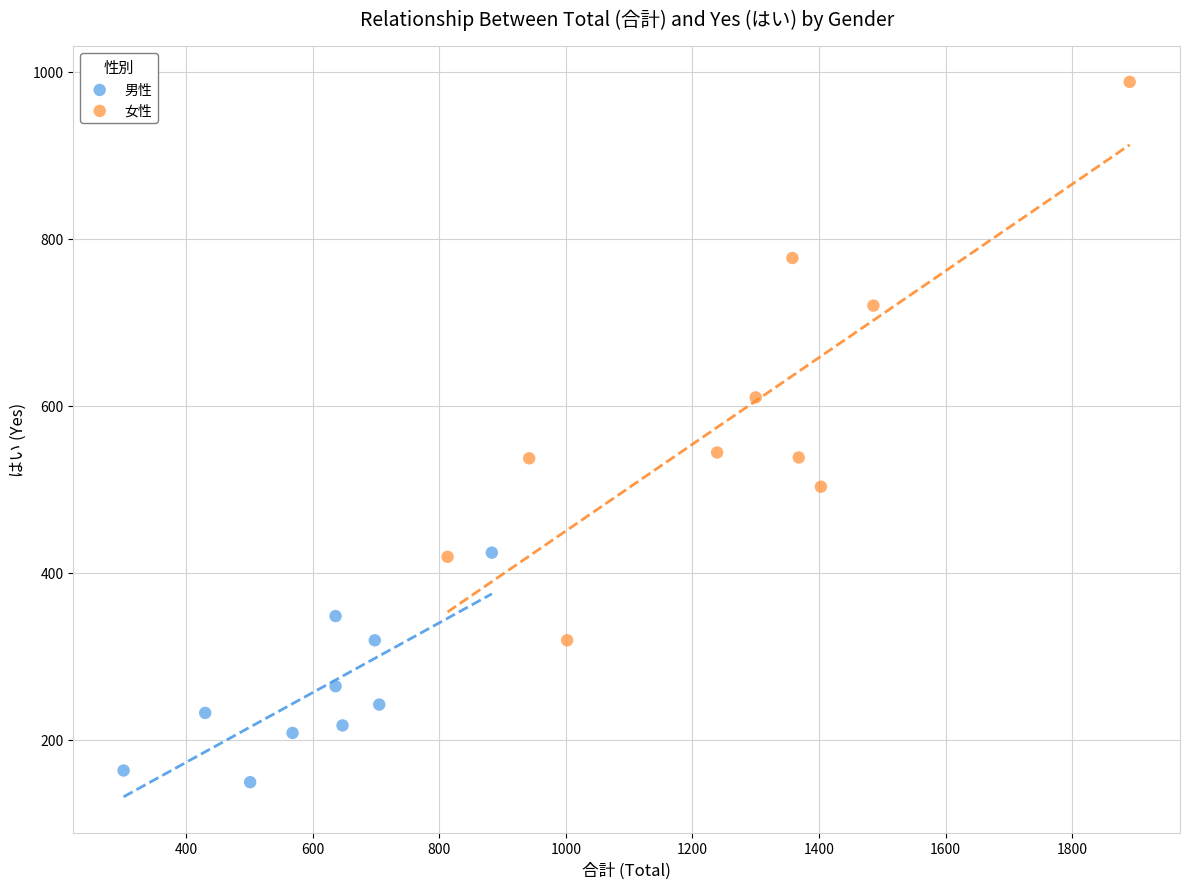

Which series contains the highest Y value?

女性